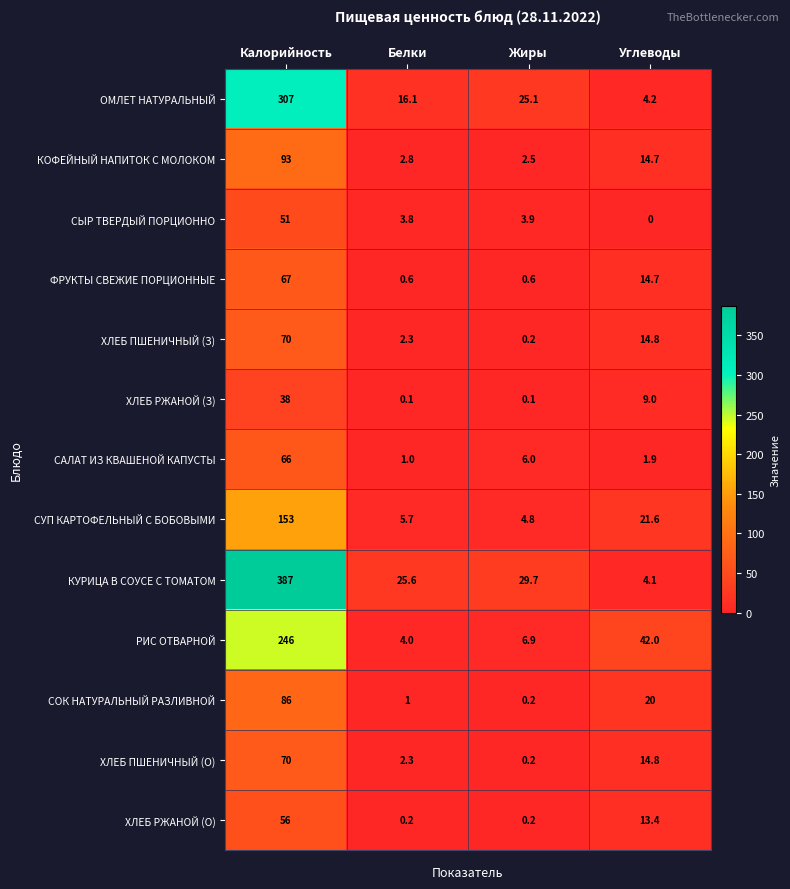

How many categories are shown in the chart?

4